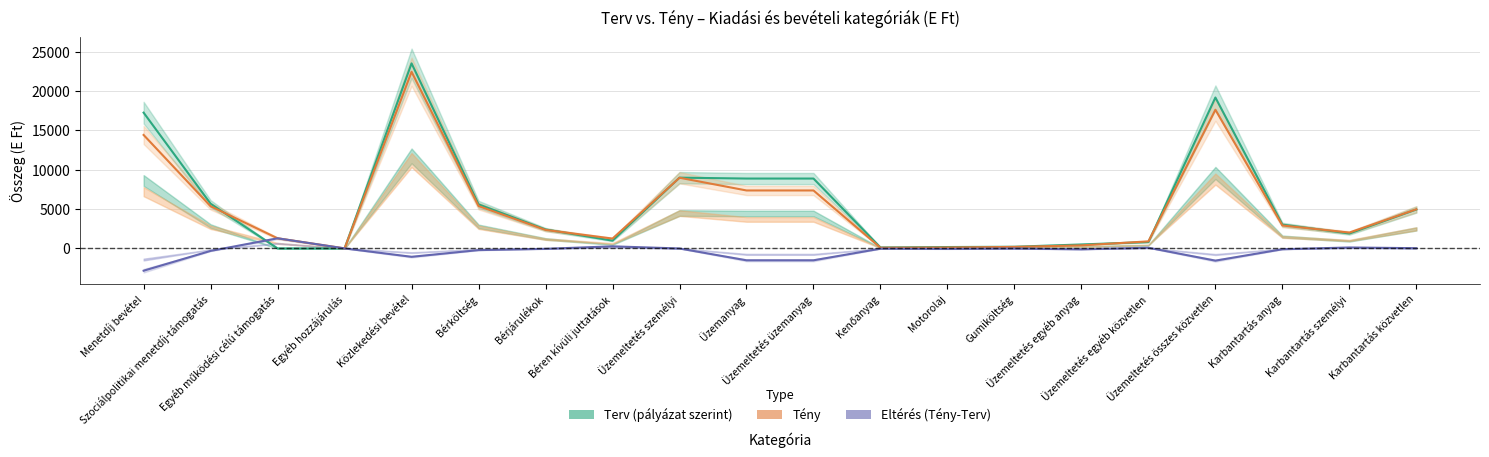

At which label is Tény closest to 11217?

Üzemeltetés személyi